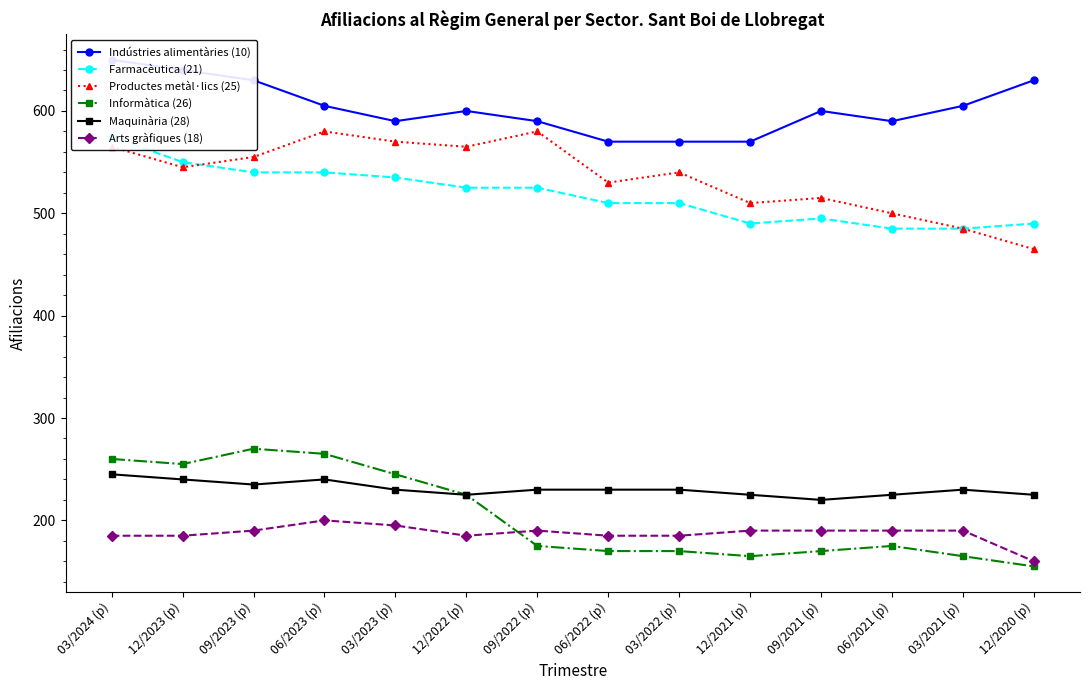

How many interior local valleys does the Indústries alimentàries (10) series have?

2